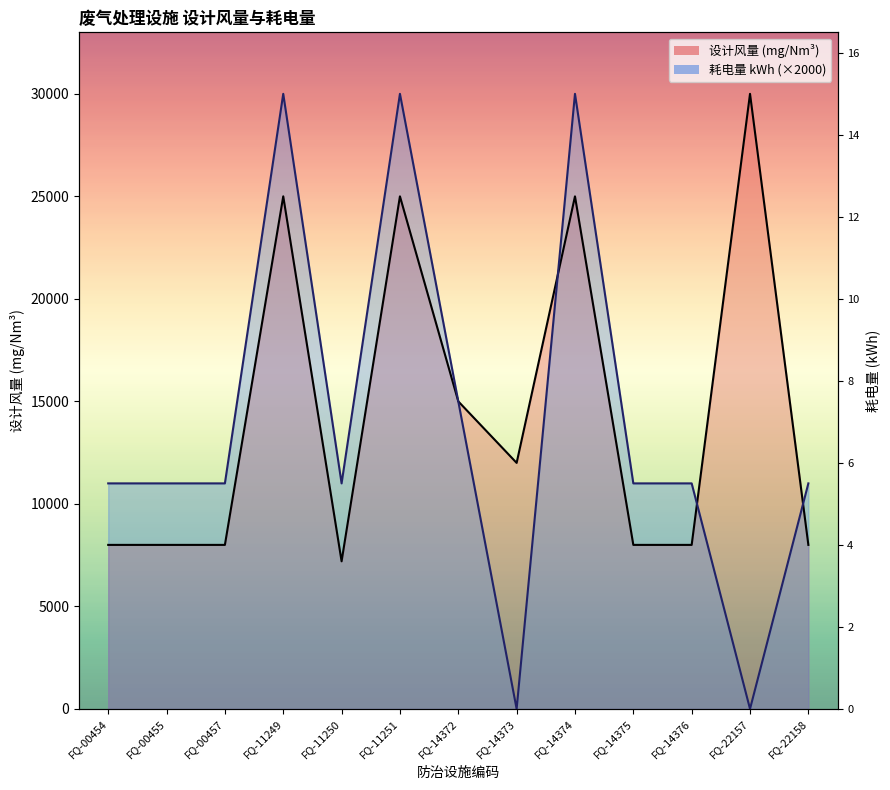

Count the number of data series in this chart.

2